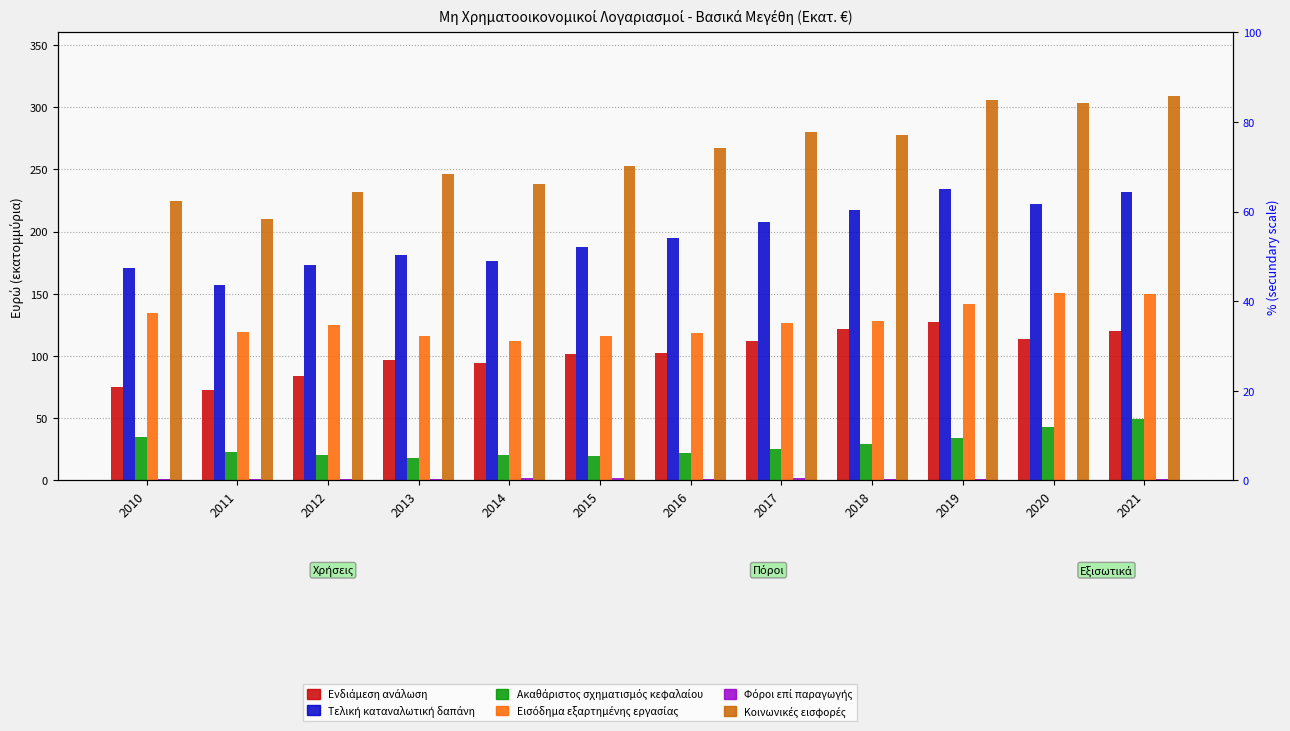

Which series has the largest total across all categories?

Κοινωνικές εισφορές